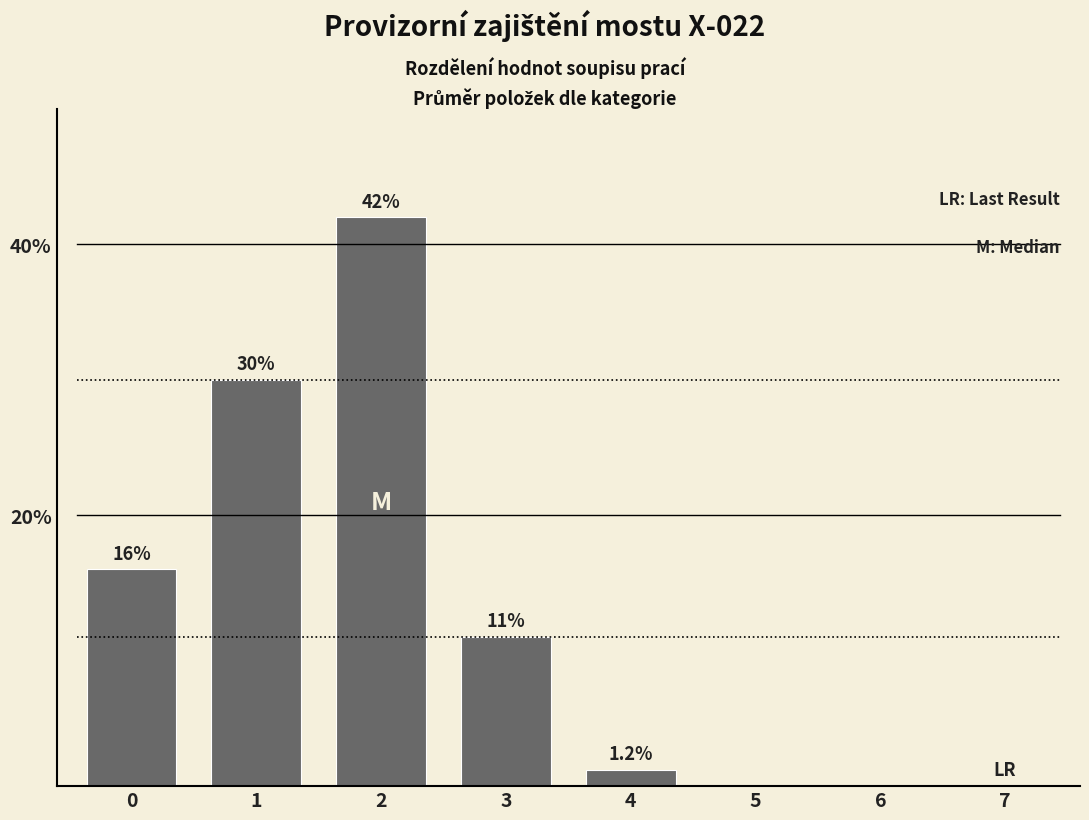

Reading left to right, what are all the values shown in this chart?

0=16.0	1=30.0	2=42.0	3=11.0	4=1.2	5=0.0	6=0.0	7=0.0